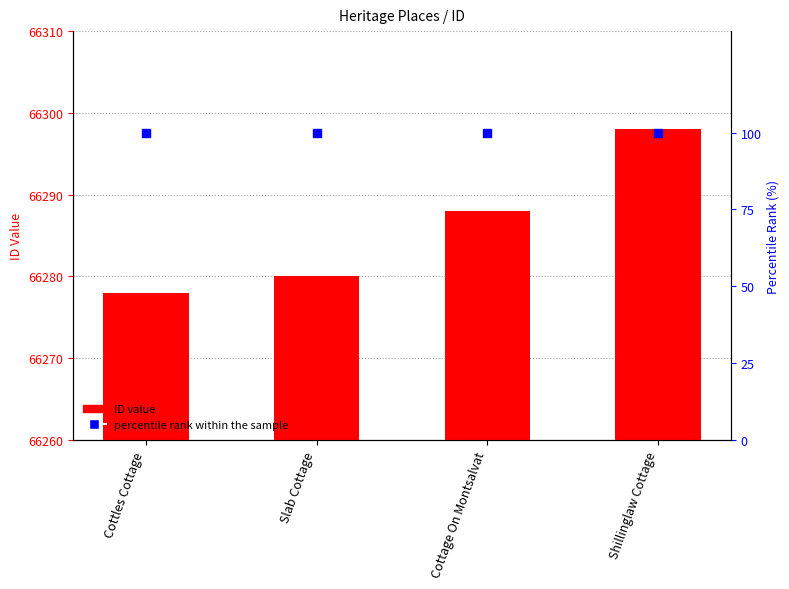

Which series has the largest Y range (max minus min)?

ID